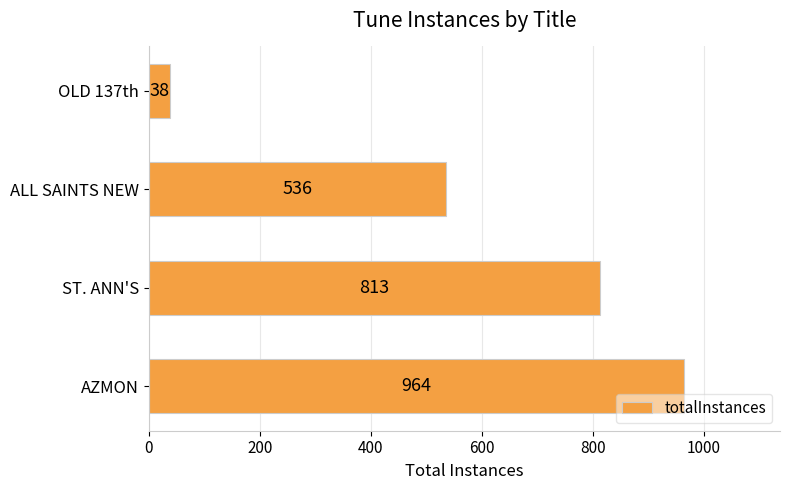

What value does the data have at OLD 137th, to the nearest 10?

40